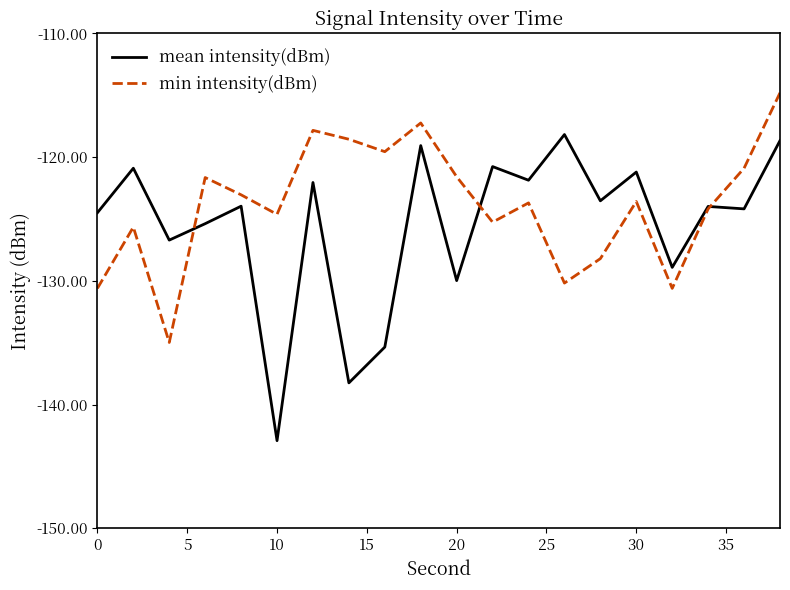

What is the highest value of the mean intensity(dBm) series?

-118.2